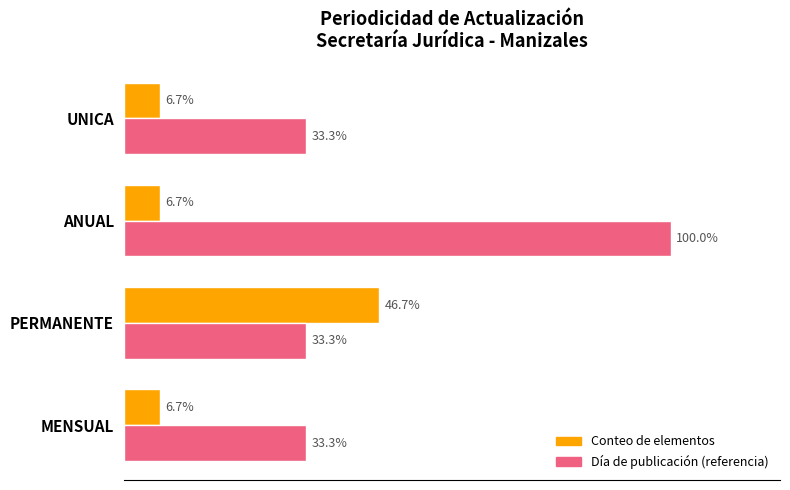

List the series in order of their overall mean, highest first.

Día de publicación (referencia), Conteo de elementos